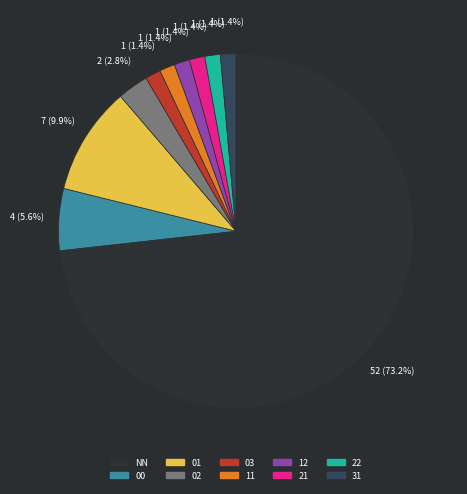

Which slice is the largest?

NN